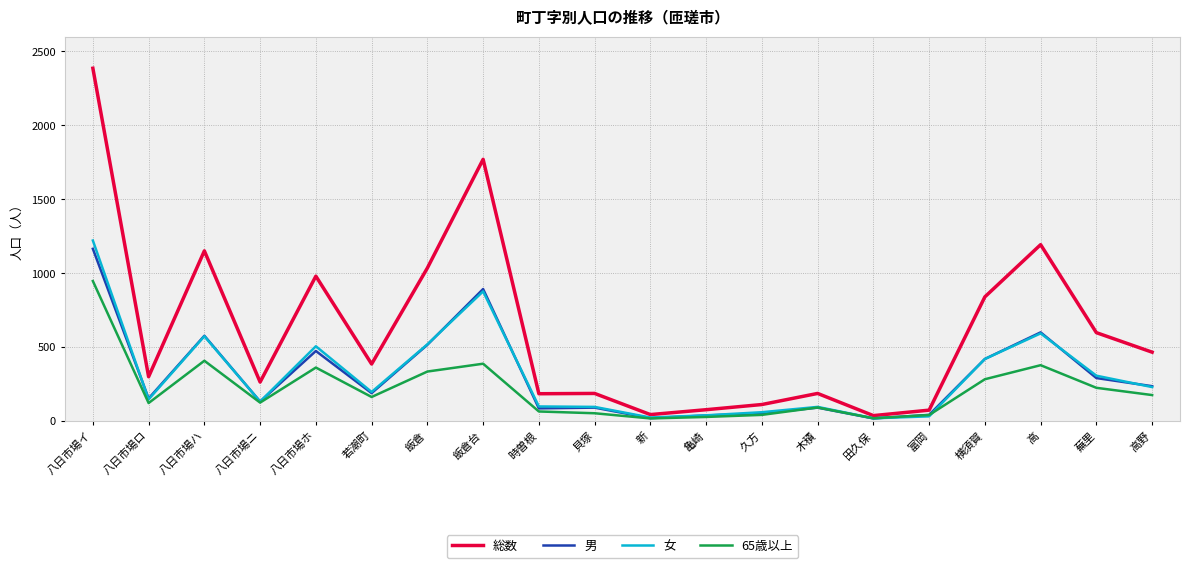

What is the sum of all 女 values?

6188